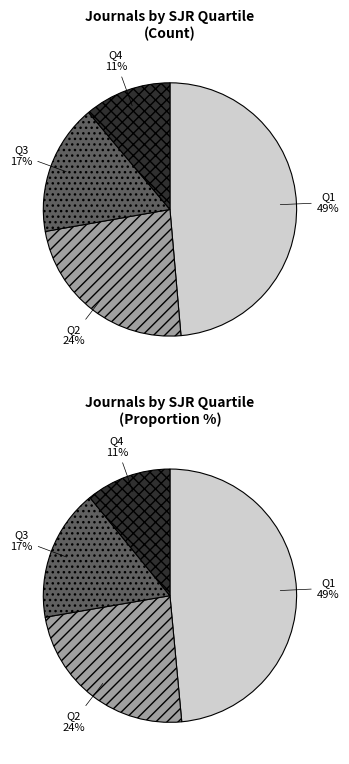

To the nearest percent, what is the combined percentage of Q1 and Q4?

60%